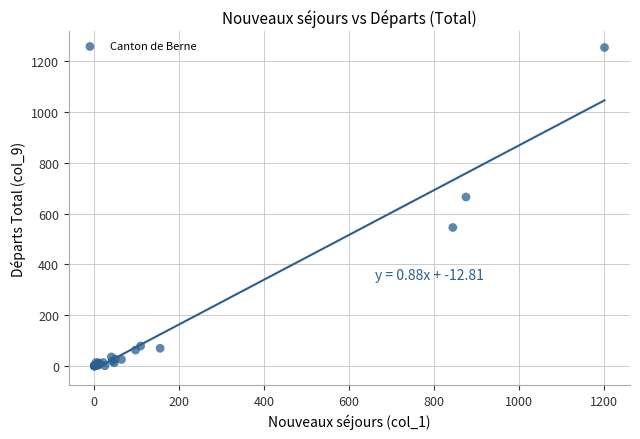

What Y value in the scatter plot is closest to 626?

665